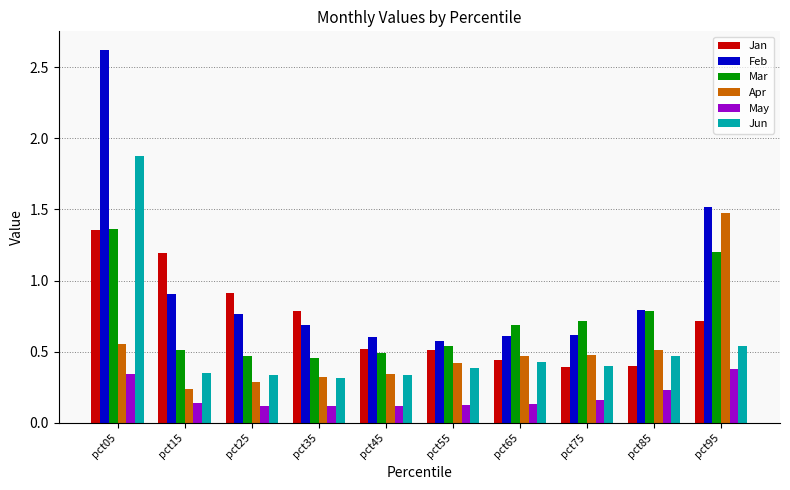

What is the greatest value displayed?

2.6